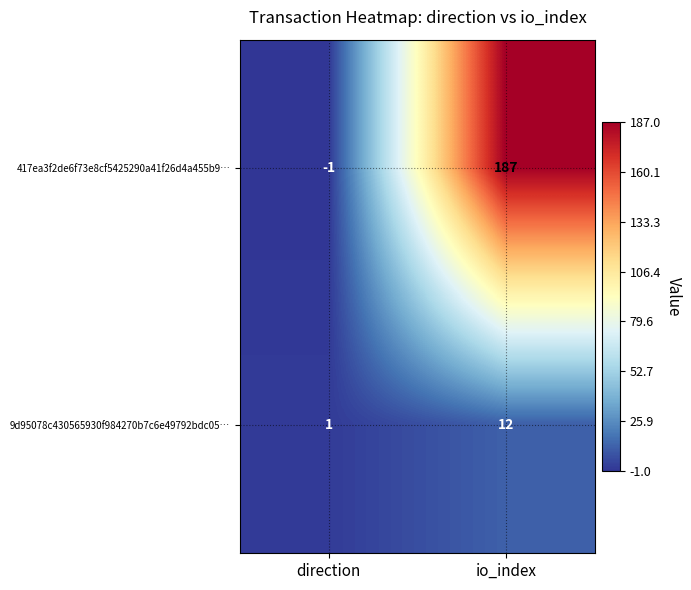

What is the sum of all 9d95078c430565930f984270b7c6e49792bdc05… values?

13